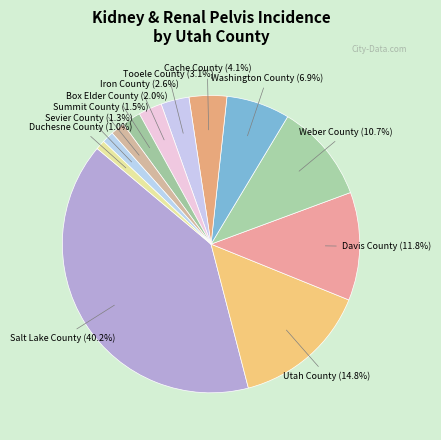

Between Iron County and Weber County, which is larger?

Weber County